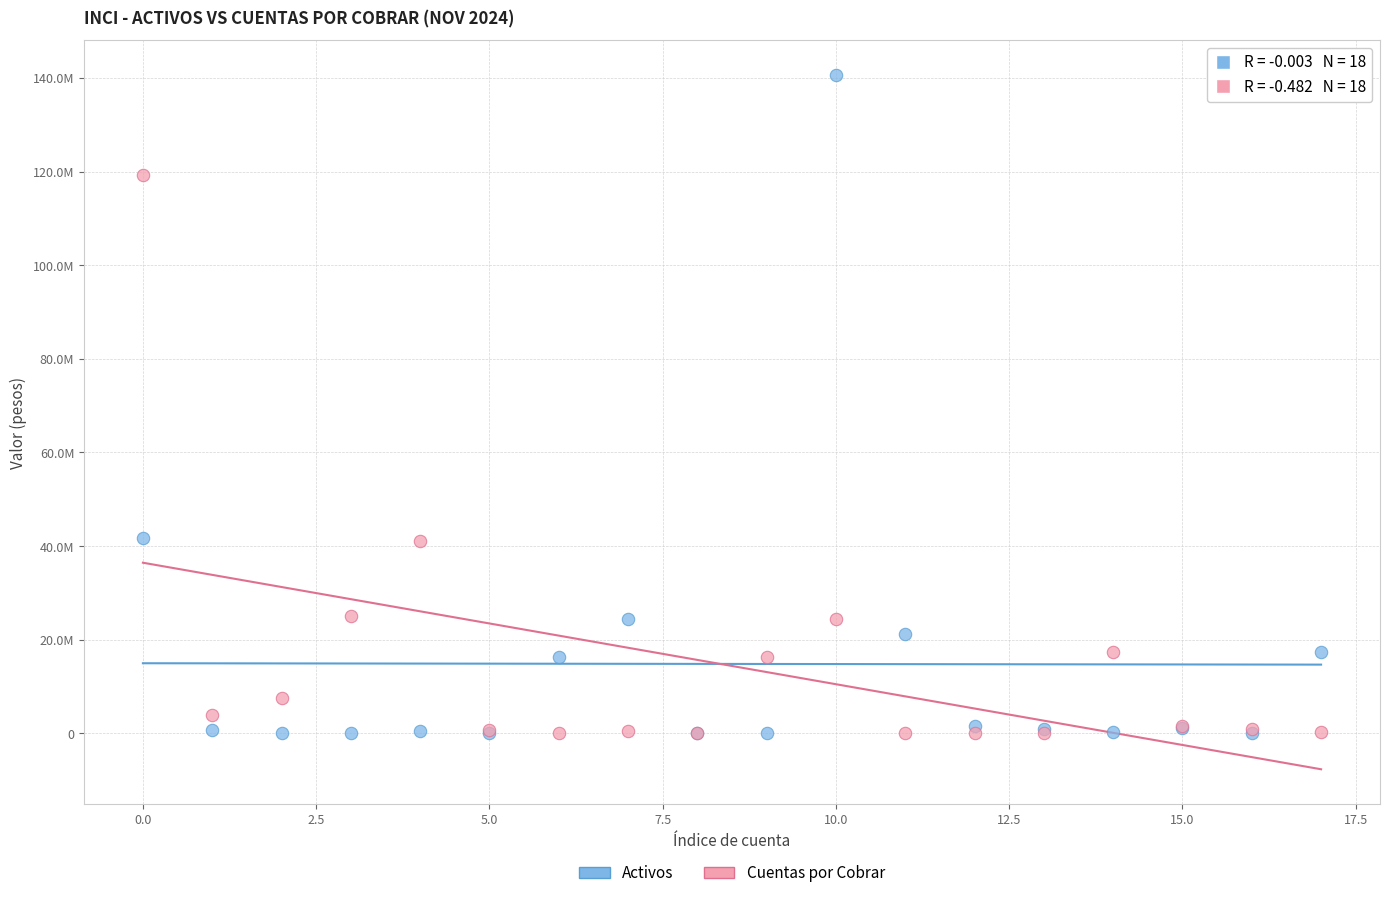

What are all the series names shown in the legend?

Activos, Cuentas por Cobrar